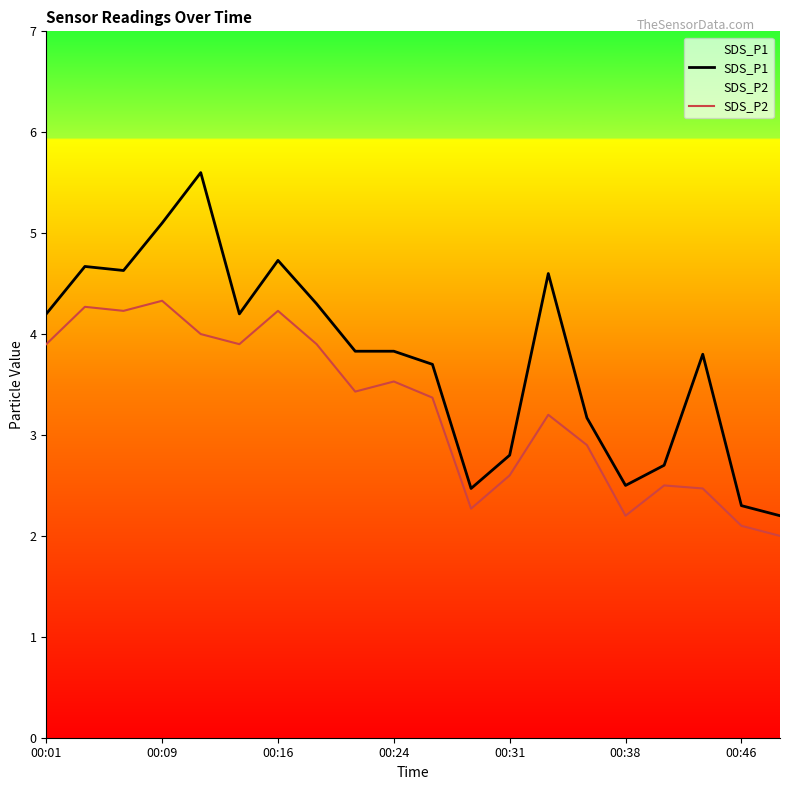

True or false: SDS_P2 and SDS_P1 intersect in this chart.

False